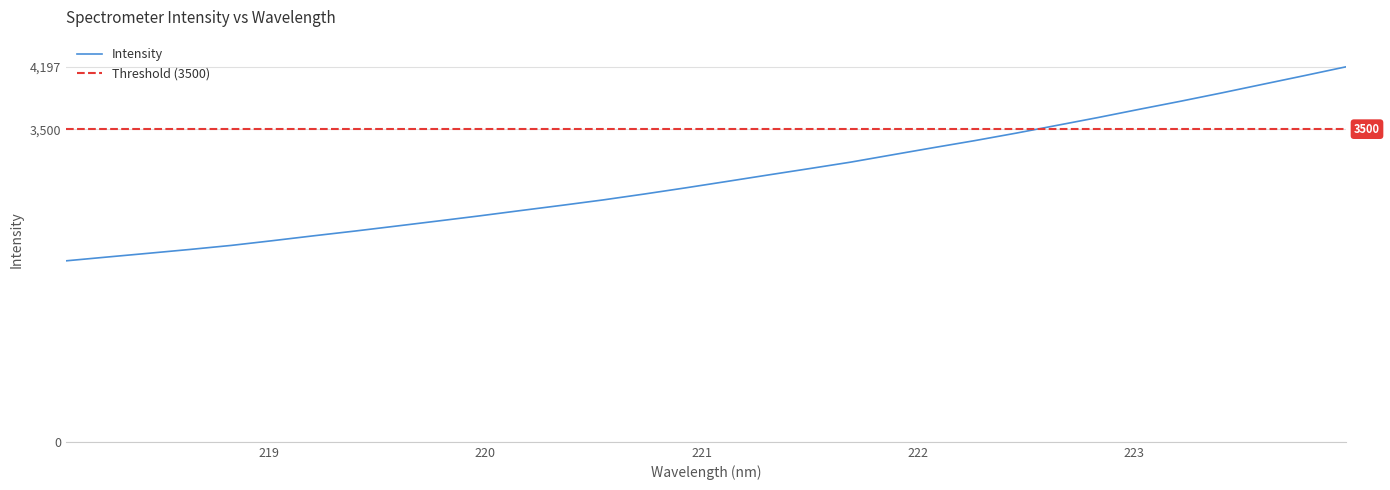

Reading left to right, what are all the values shown in this chart?

218.0596=2026.0	218.2508=2068.7	218.442=2110.7	218.6332=2153.4	218.8244=2198.7	219.0156=2251.7	219.2067=2306.6	219.3979=2359.7	219.589=2415.4	219.7801=2471.7	219.9712=2528.8	220.1623=2588.5	220.3533=2647.2	220.5444=2707.7	220.7354=2773.9	220.9264=2843.0	221.1174=2914.7	221.3083=2987.1	221.4993=3058.4	221.6902=3130.9	221.8812=3211.9	222.0721=3292.5	222.263=3371.2	222.4538=3454.7	222.6447=3542.5	222.8355=3630.7	223.0264=3722.8	223.2172=3812.9	223.408=3906.5	223.5987=4003.1	223.7895=4099.3	223.9802=4197.1